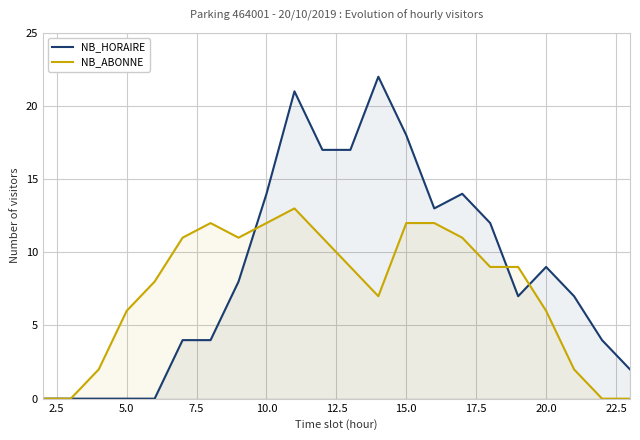

Rank the series by their average value, from lowest to highest.

NB_ABONNE, NB_HORAIRE